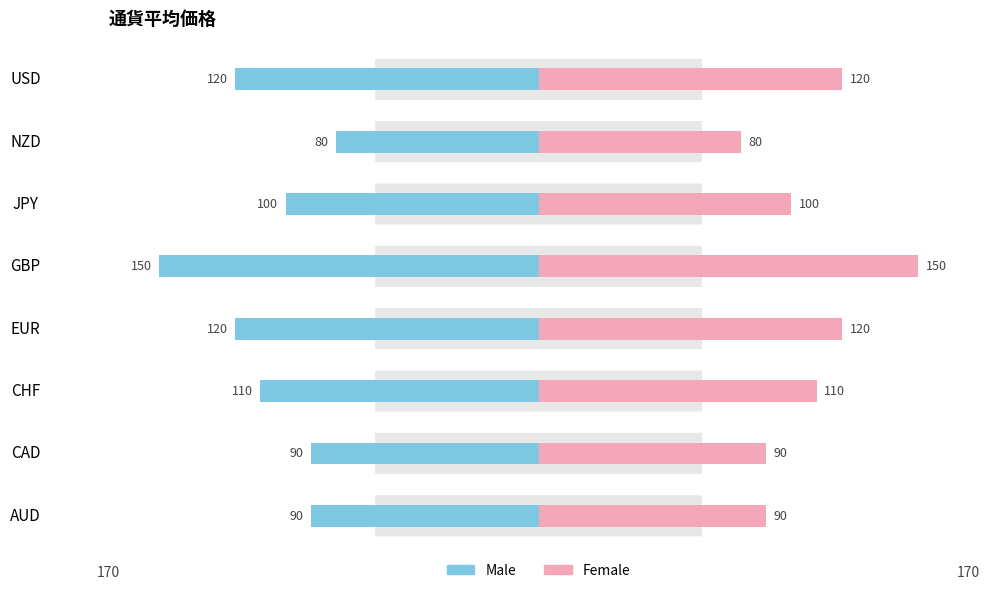

How many bars are there in each group?

2